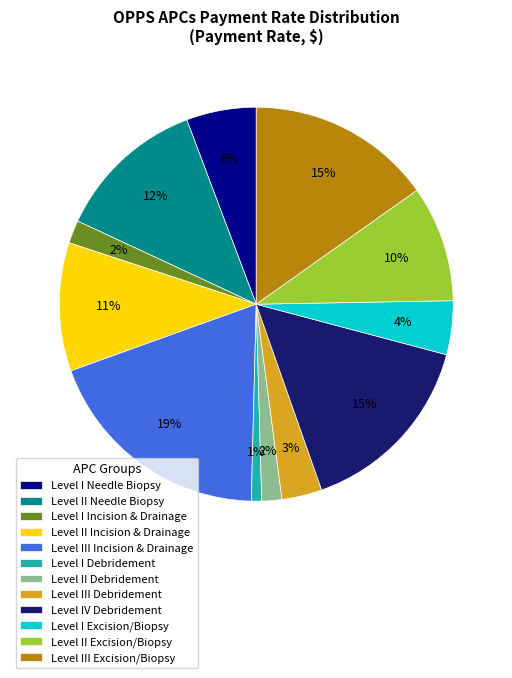

Does Level I Debridement represent more than half of the total?

No